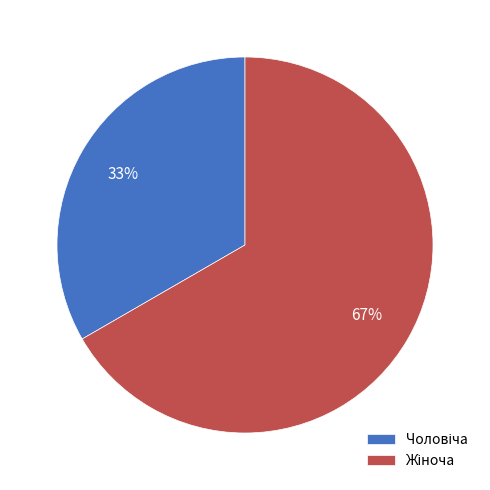

To the nearest percent, what is the average slice percentage?

50%